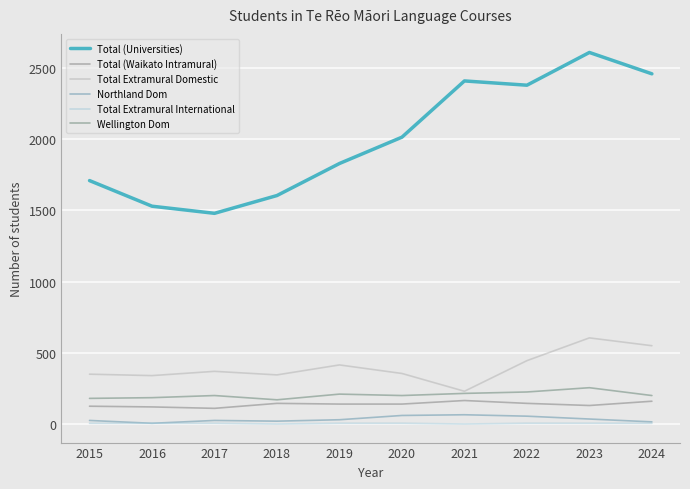

Reading left to right, list all the values displayed in this chart.

Total (Universities): 2015=1710	2016=1530	2017=1480	2018=1605	2019=1830	2020=2015	2021=2410	2022=2380	2023=2610	2024=2460
Total (Waikato Intramural): 2015=125	2016=120	2017=110	2018=145	2019=140	2020=140	2021=165	2022=145	2023=130	2024=160
Total Extramural Domestic: 2015=350	2016=340	2017=370	2018=345	2019=415	2020=355	2021=230	2022=445	2023=605	2024=550
Northland Dom: 2015=25	2016=5	2017=25	2018=20	2019=30	2020=60	2021=65	2022=55	2023=35	2024=15
Total Extramural International: 2015=5	2016=5	2017=5	2018=0	2019=5	2020=5	2021=0	2022=5	2023=5	2024=5
Wellington Dom: 2015=180	2016=185	2017=200	2018=170	2019=210	2020=200	2021=215	2022=225	2023=255	2024=200